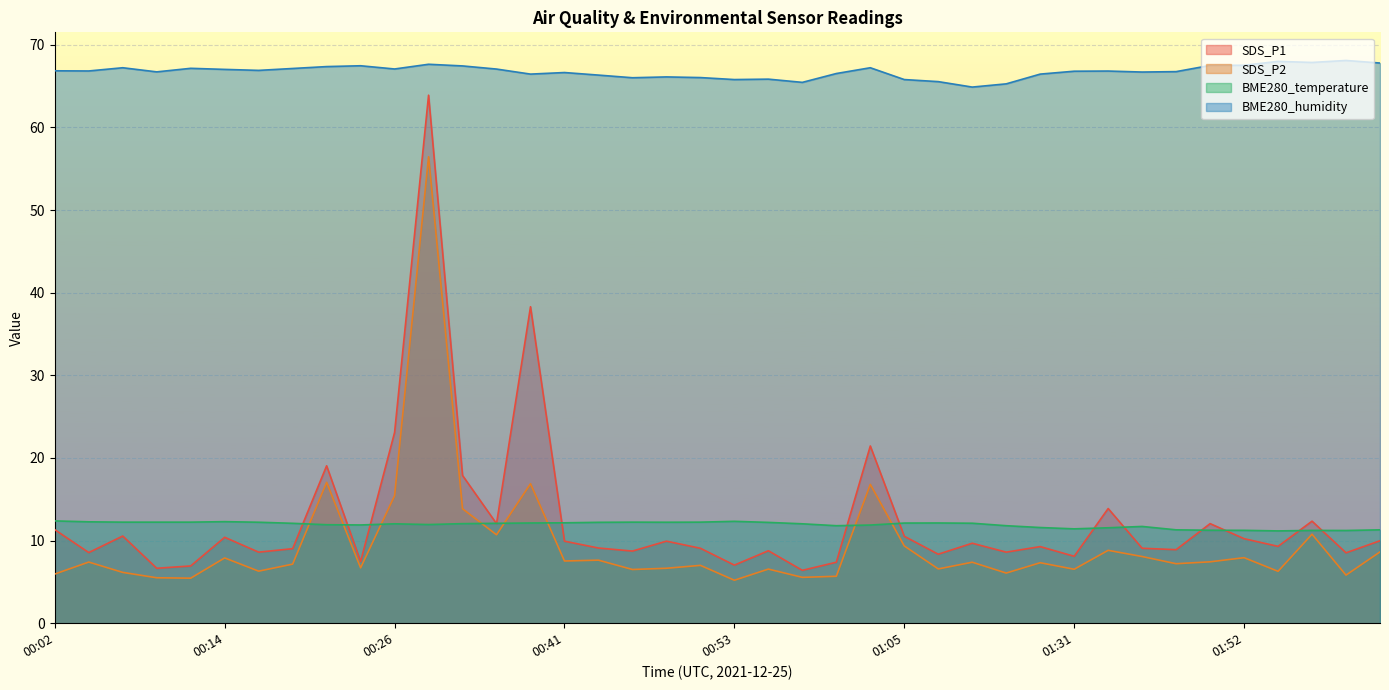

What is the difference between the SDS_P2 values at 02:03 and 00:14?

0.7